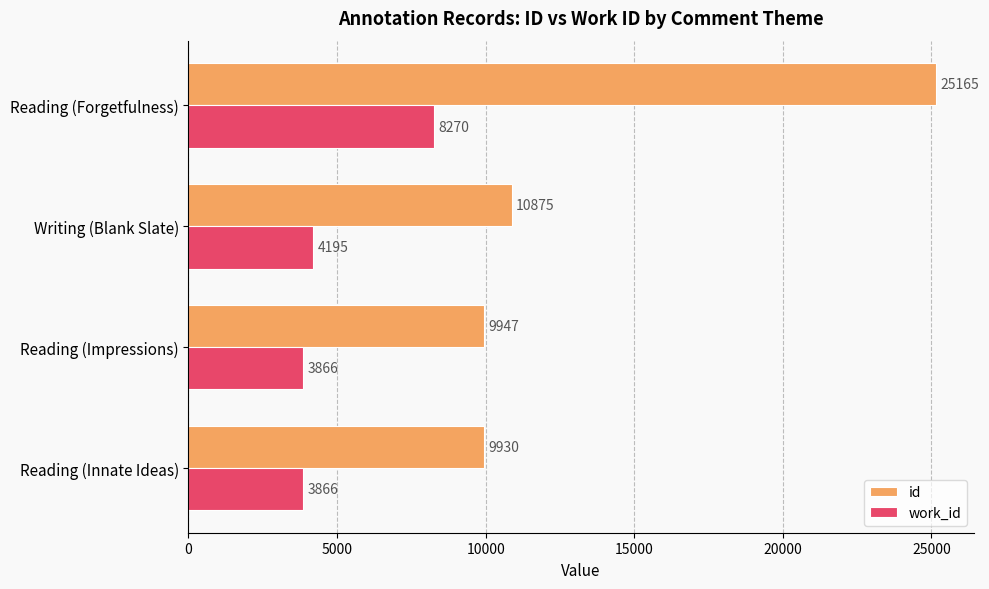

What is the difference between the maximum and minimum values in the work_id series?

4404